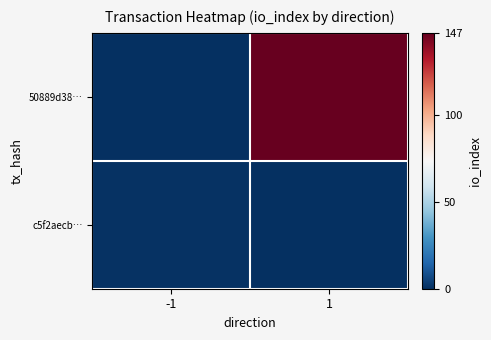

What is the smallest value displayed?

-1